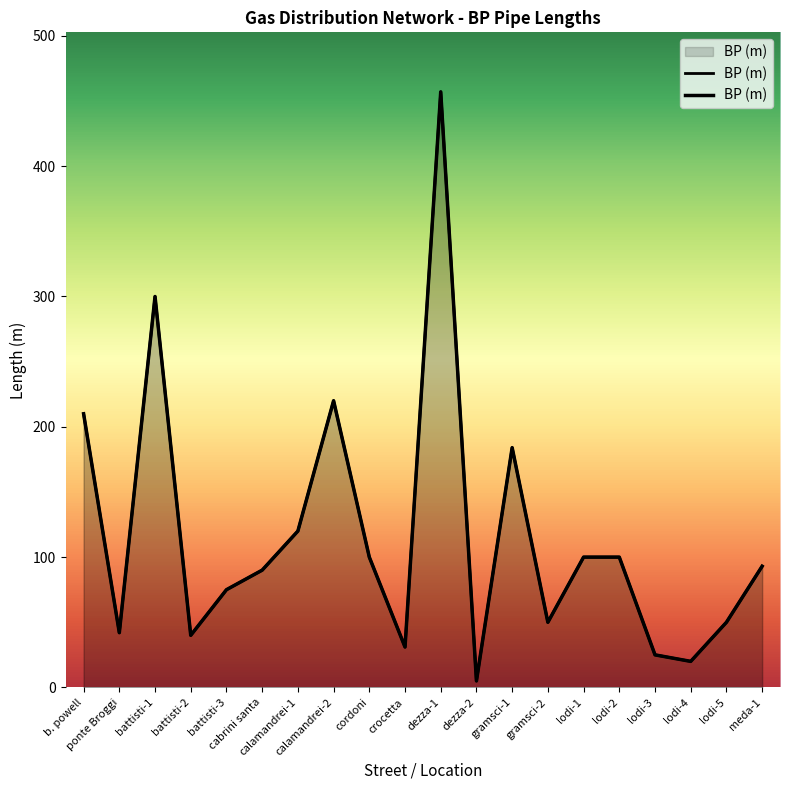

What is the maximum value shown in the chart?

457